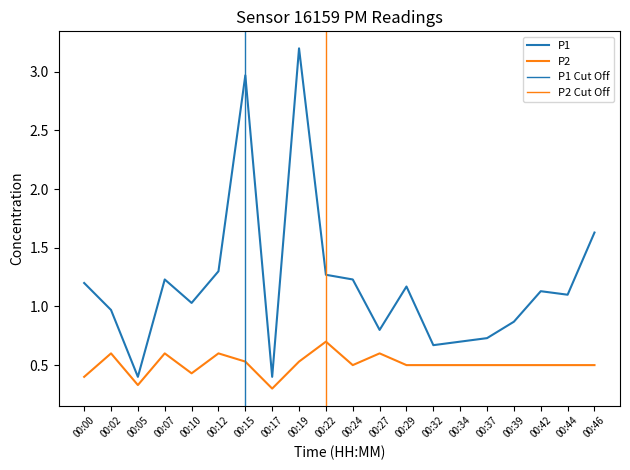

Reading left to right, transcribe all the data shown in this chart.

P1: 00:00=1.2	00:02=1.0	00:05=0.4	00:07=1.2	00:10=1.0	00:12=1.3	00:15=3.0	00:17=0.4	00:19=3.2	00:22=1.3	00:24=1.2	00:27=0.8	00:29=1.2	00:32=0.7	00:34=0.7	00:37=0.7	00:39=0.9	00:42=1.1	00:44=1.1	00:46=1.6
P2: 00:00=0.4	00:02=0.6	00:05=0.3	00:07=0.6	00:10=0.4	00:12=0.6	00:15=0.5	00:17=0.3	00:19=0.5	00:22=0.7	00:24=0.5	00:27=0.6	00:29=0.5	00:32=0.5	00:34=0.5	00:37=0.5	00:39=0.5	00:42=0.5	00:44=0.5	00:46=0.5